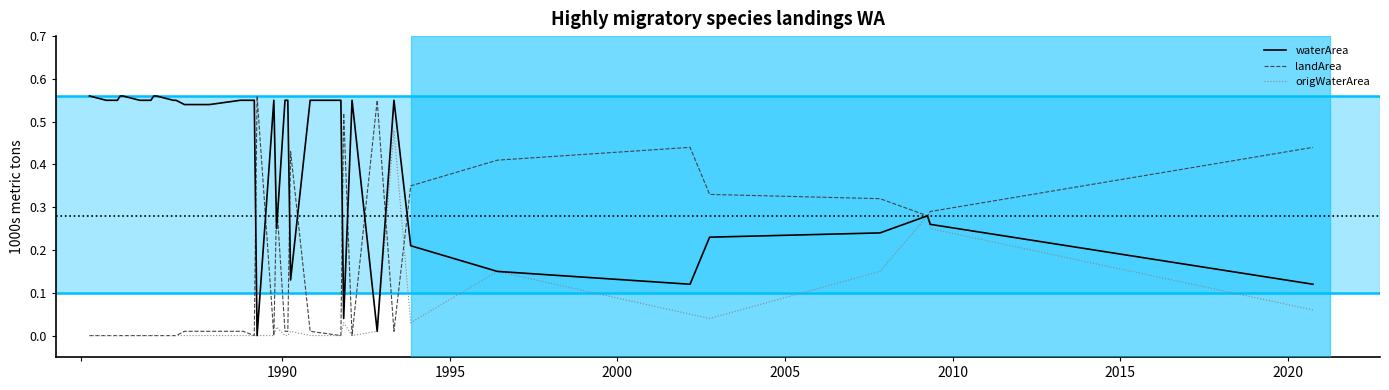

Which series has the largest total across all categories?

waterArea